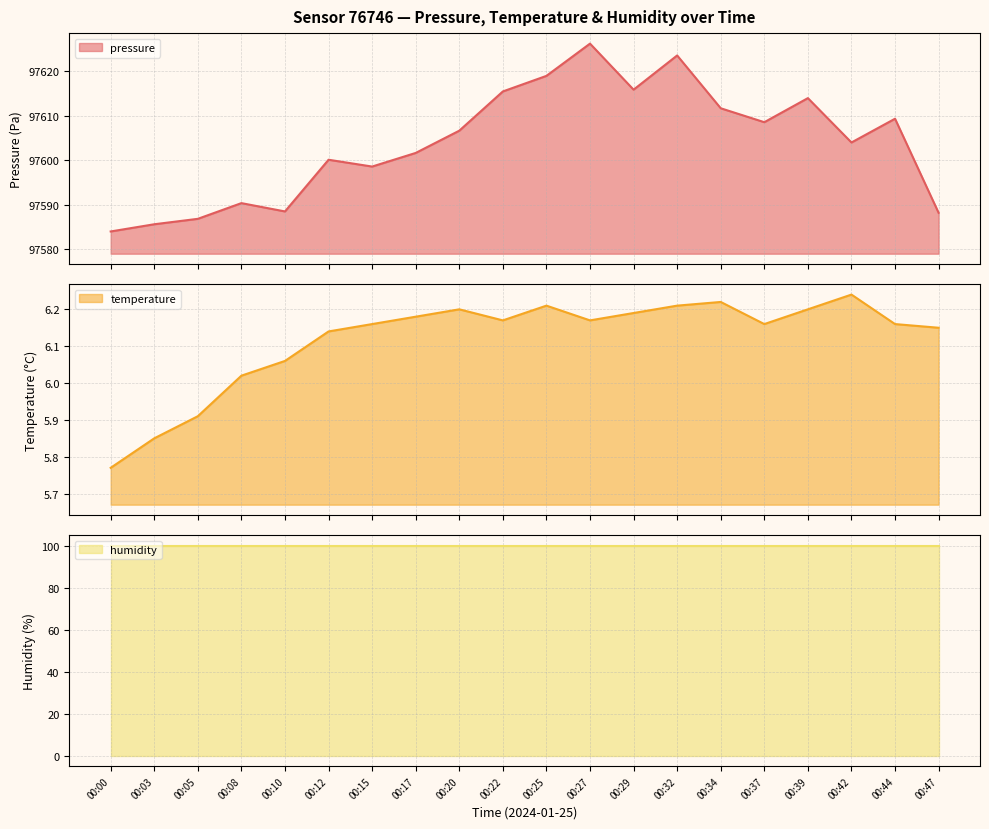

What is the average value of the pressure series?

97603.8